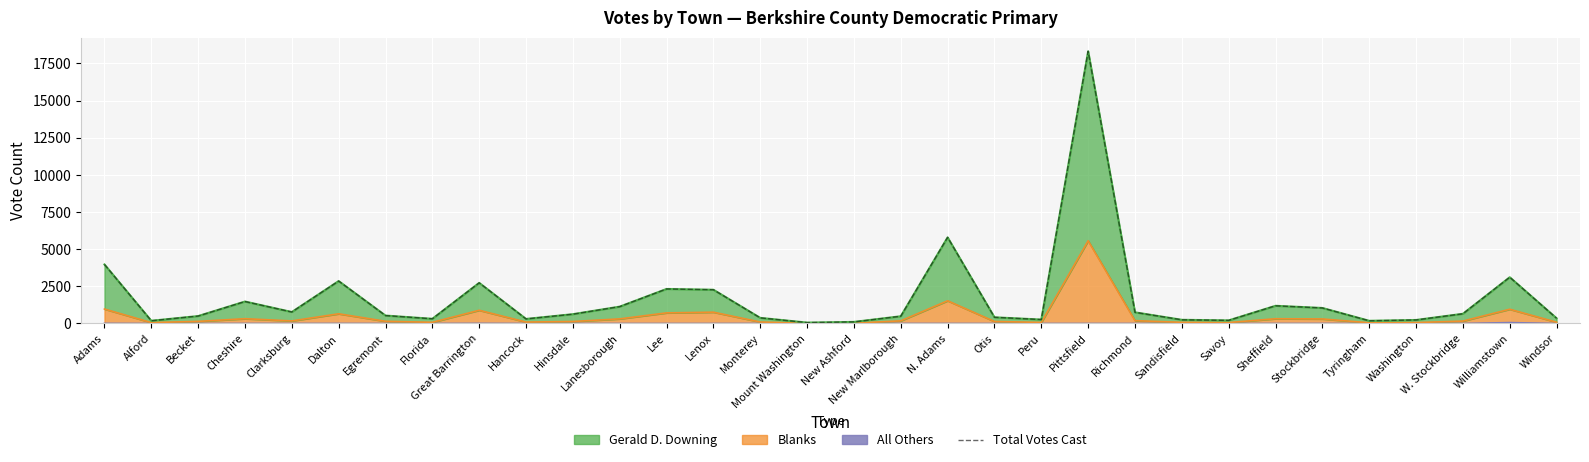

The value at Pittsfield is 18319. True or false?

True